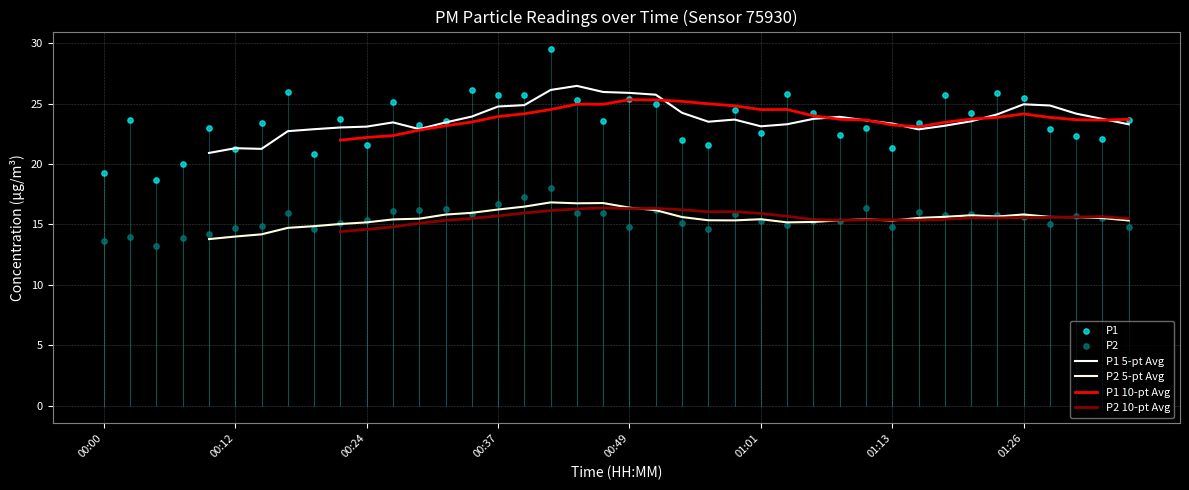

Is the value of P1 at 01:33 greater than the value of P2 at 00:54?

Yes